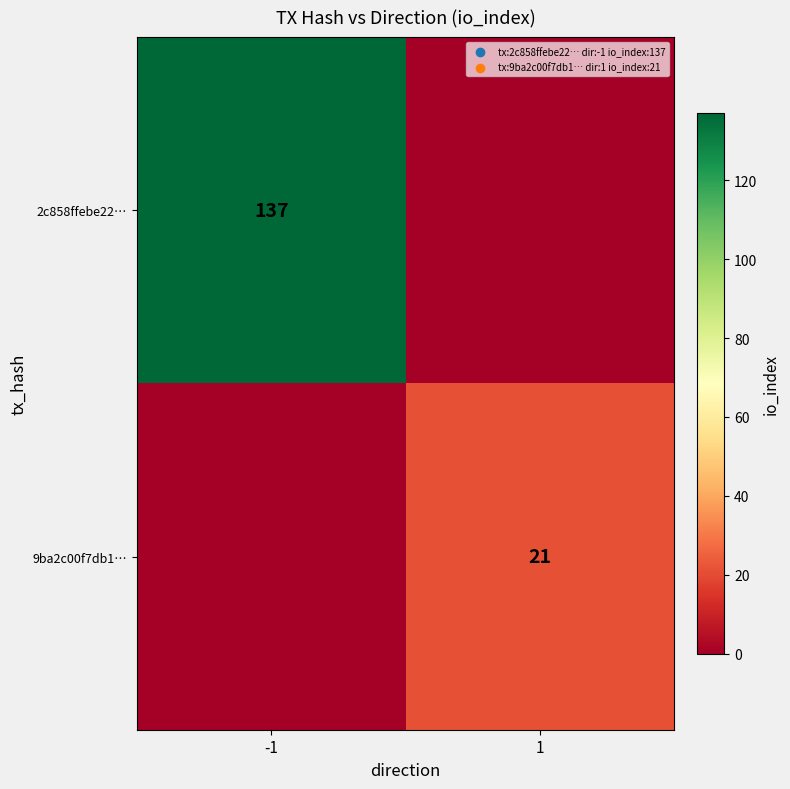

The 2c858ffebe22… series shows 137 at -1. True or false?

True